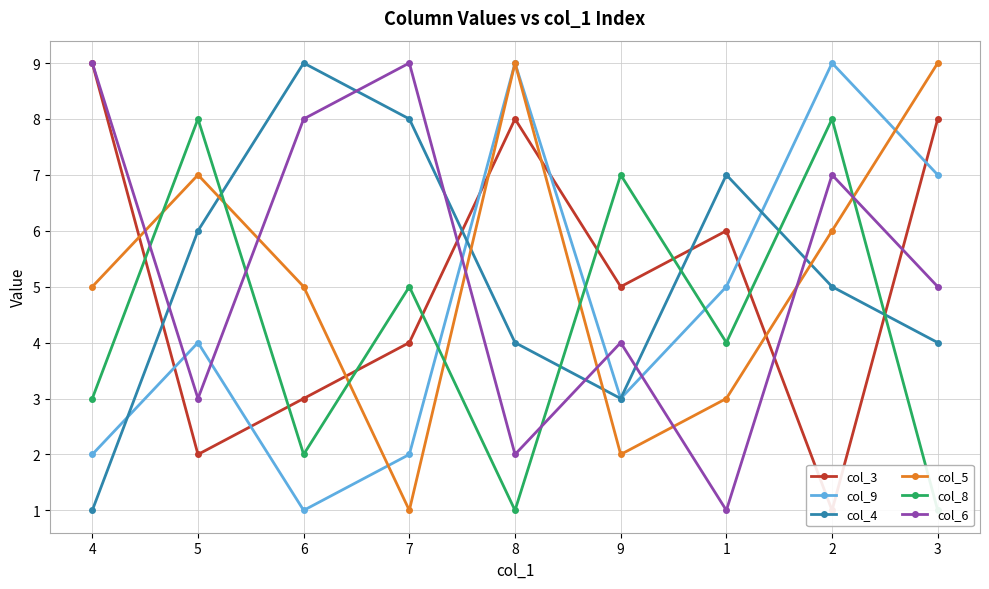

What is the label of the 8th point from the left?

2